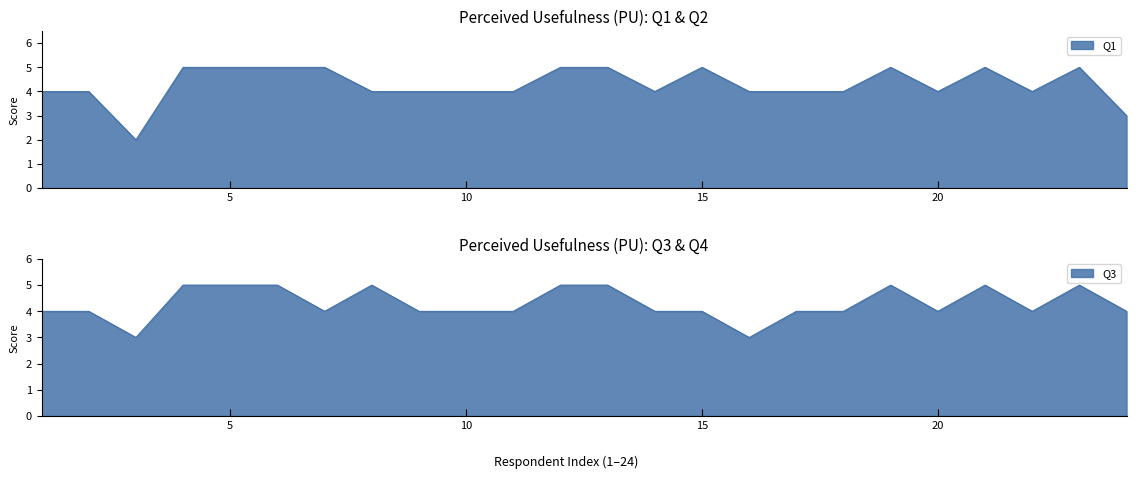

What is the difference between the maximum and minimum values in the Q1 series?

3